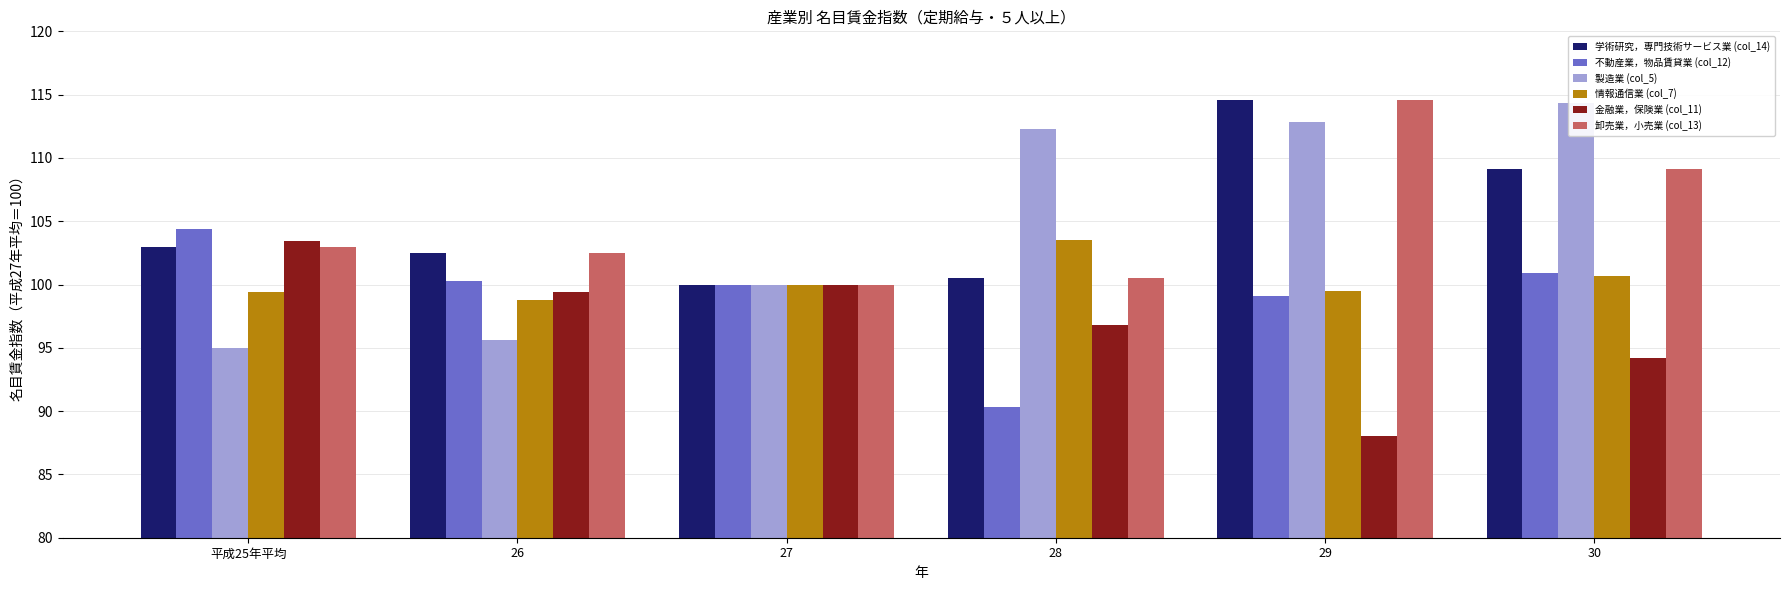

The value of 金融業，保険業 (col_11) at 29 is 88.0. True or false?

True